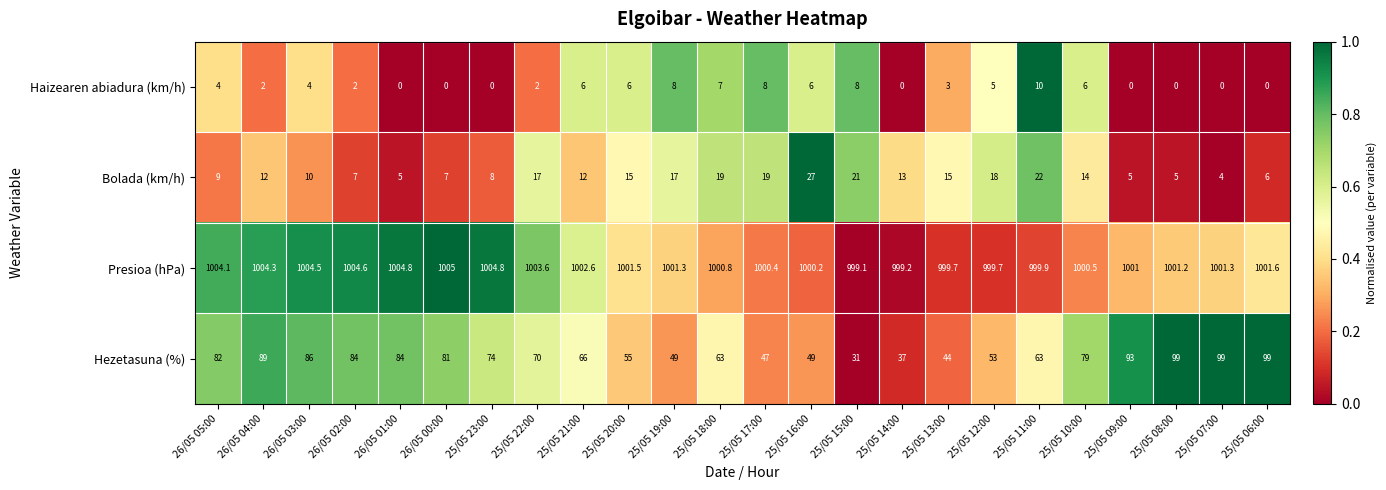

What is the difference between the highest and lowest values at 25/05 09:00?

1001.0